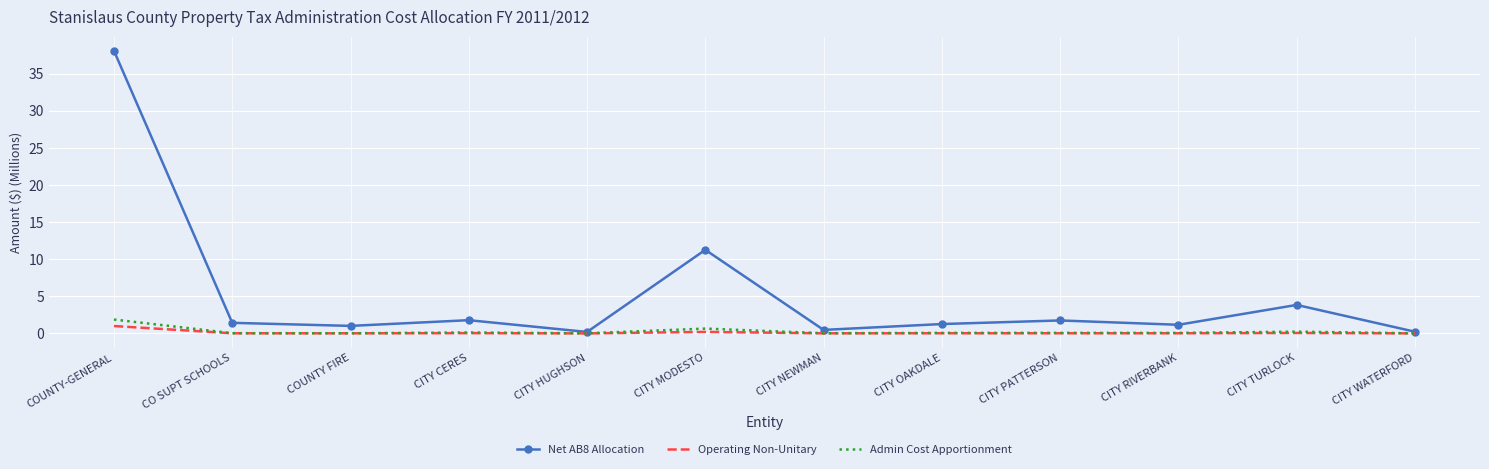

How many interior local peaks does the Net AB8 Allocation series have?

4